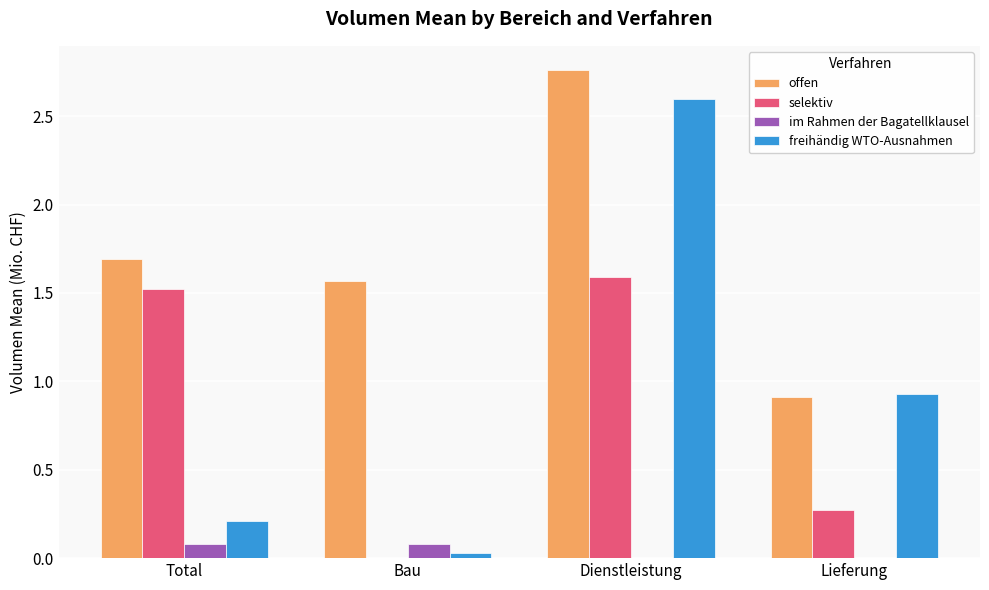

The value of selektiv at Dienstleistung is 0.8. True or false?

False